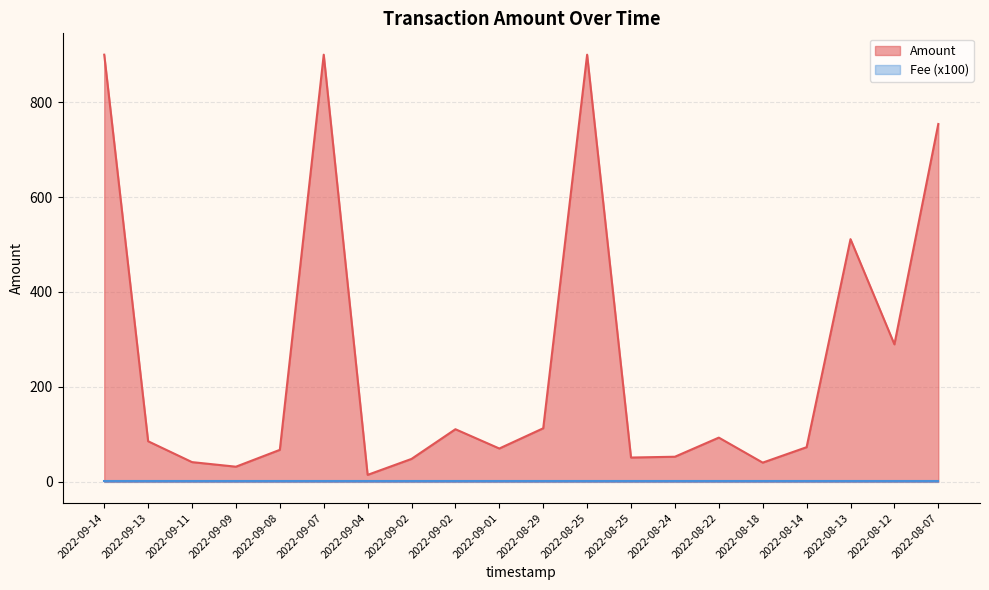

True or false: the data has more than 1 interior local peaks.

True